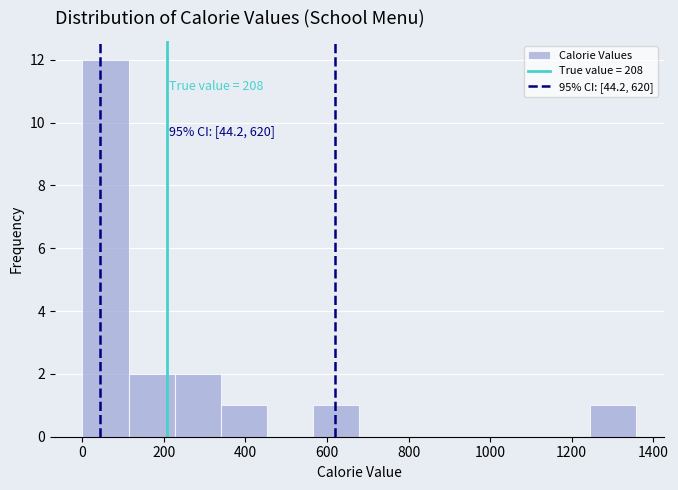

Over which range of the x-axis is the bar tallest?

0 to 120